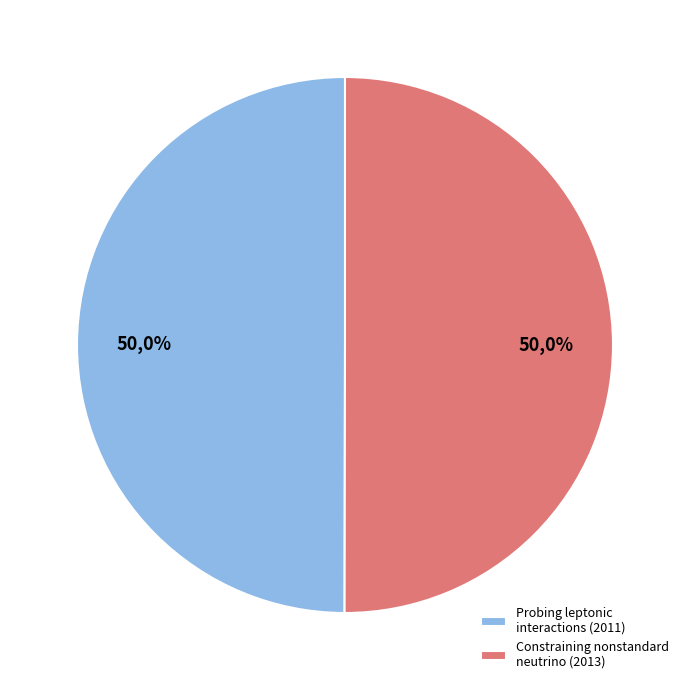

Which category has the smallest portion of the pie?

Probing leptonic interactions